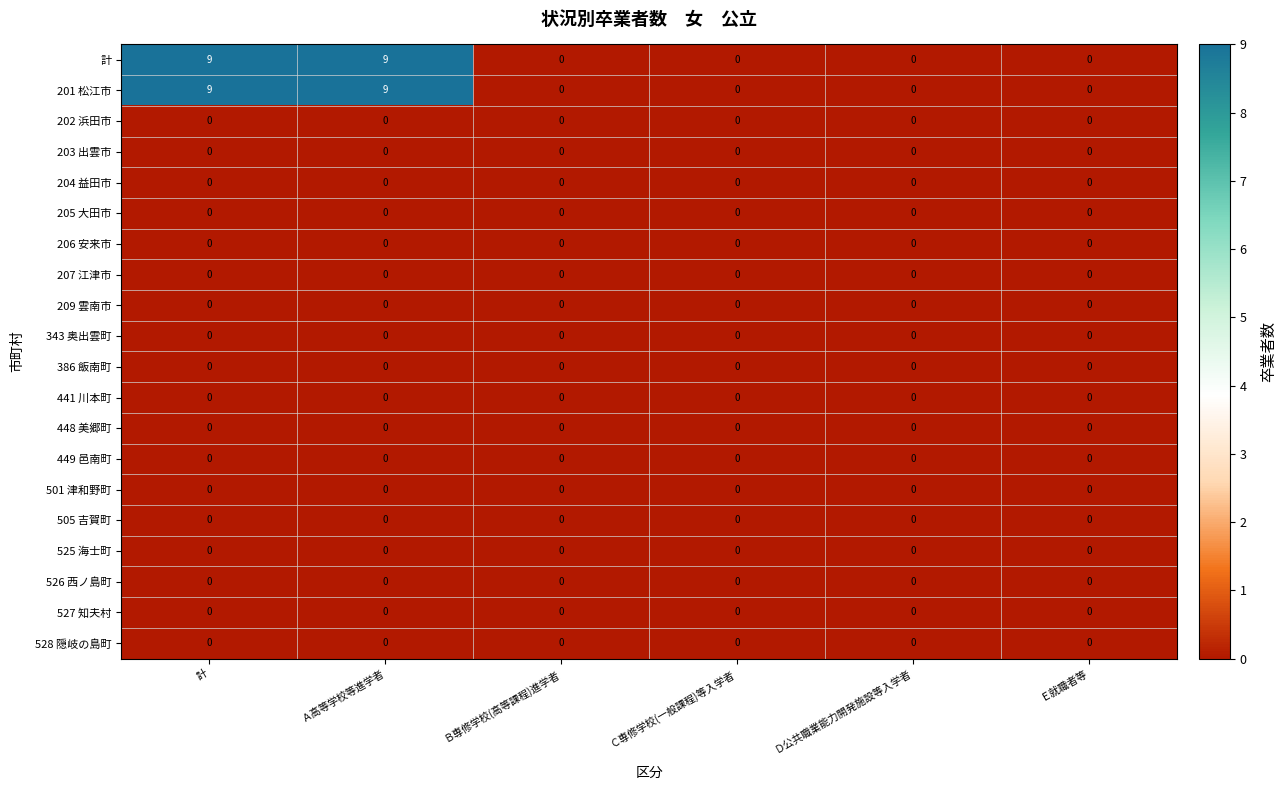

The 505 吉賀町 series shows 0 at 計. True or false?

True